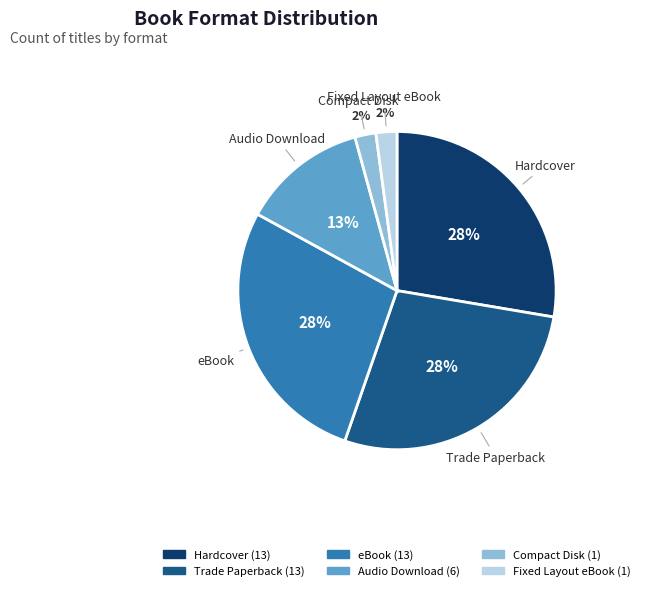

Is there any slice that represents more than half of the pie?

No